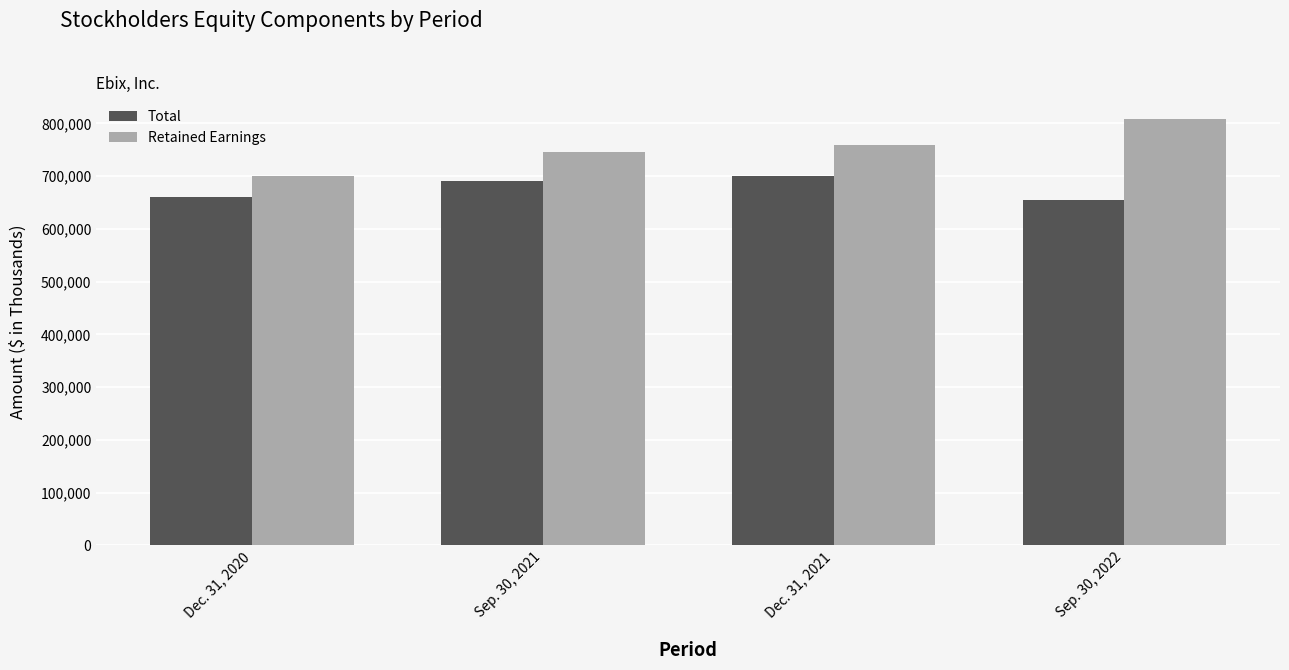

What is the total value across all series at Sep. 30, 2022?

1464149